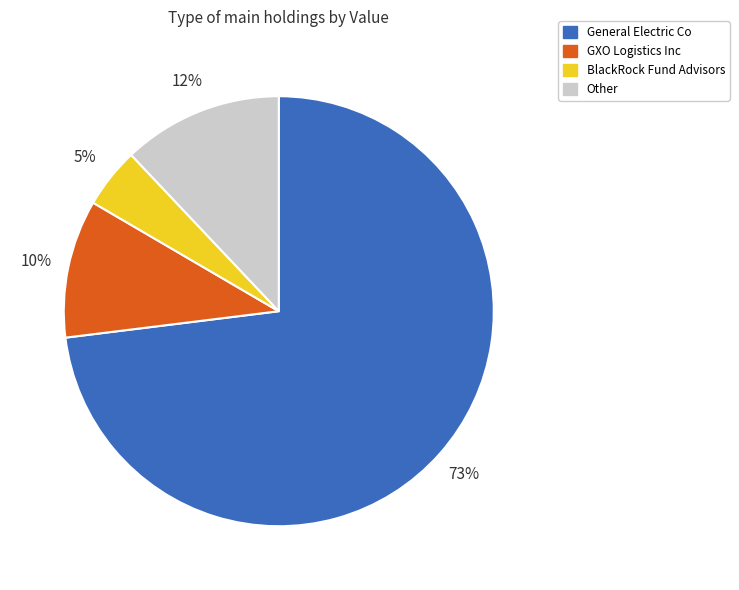

Is General Electric Co the majority of the pie?

Yes